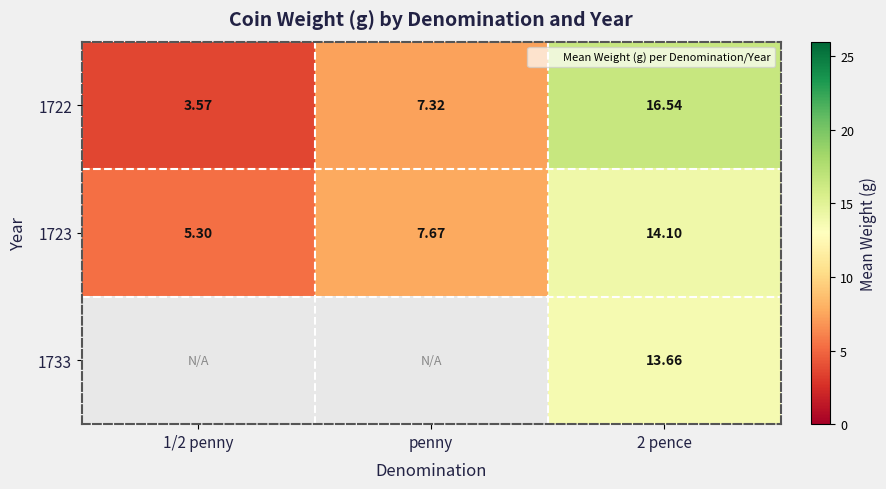

Which category has the highest value in the 1723 series?

2 pence